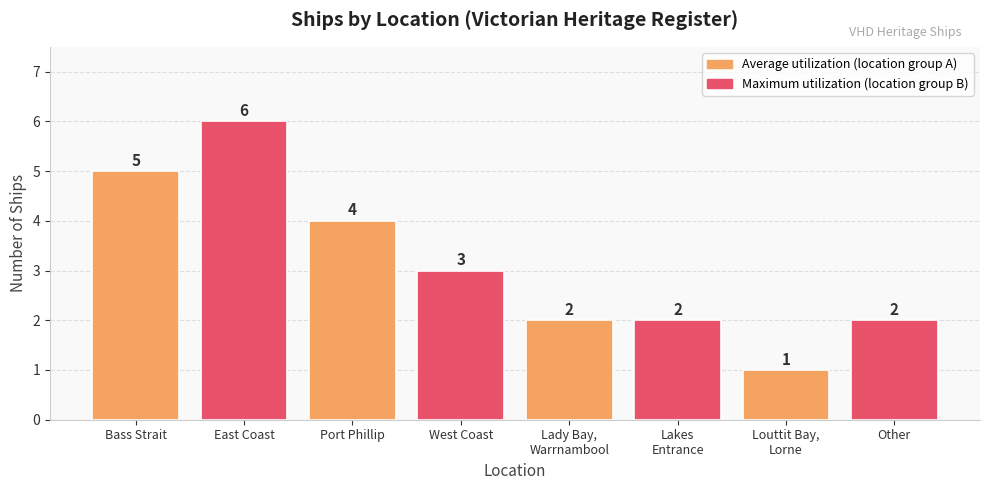

Which has a higher value, Louttit Bay,
Lorne or Other?

Other